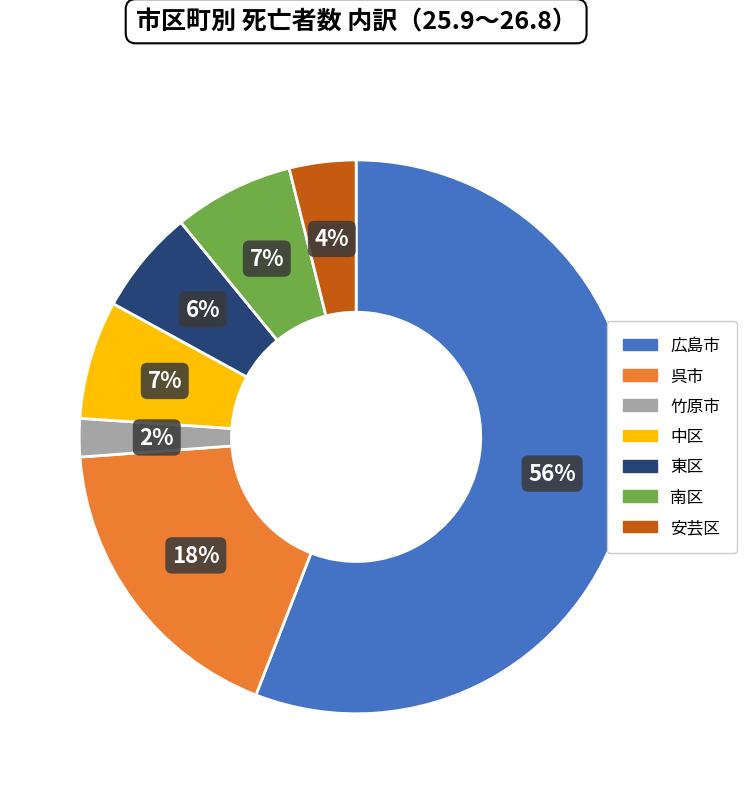

True or false: 安芸区 accounts for 4% of the total.

True